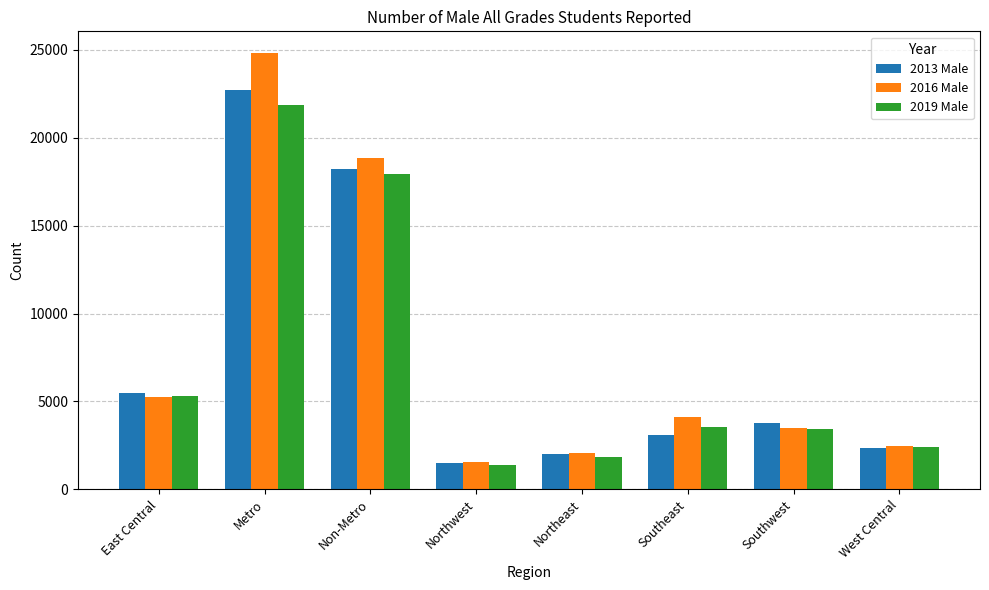

Does the chart contain any negative values?

No